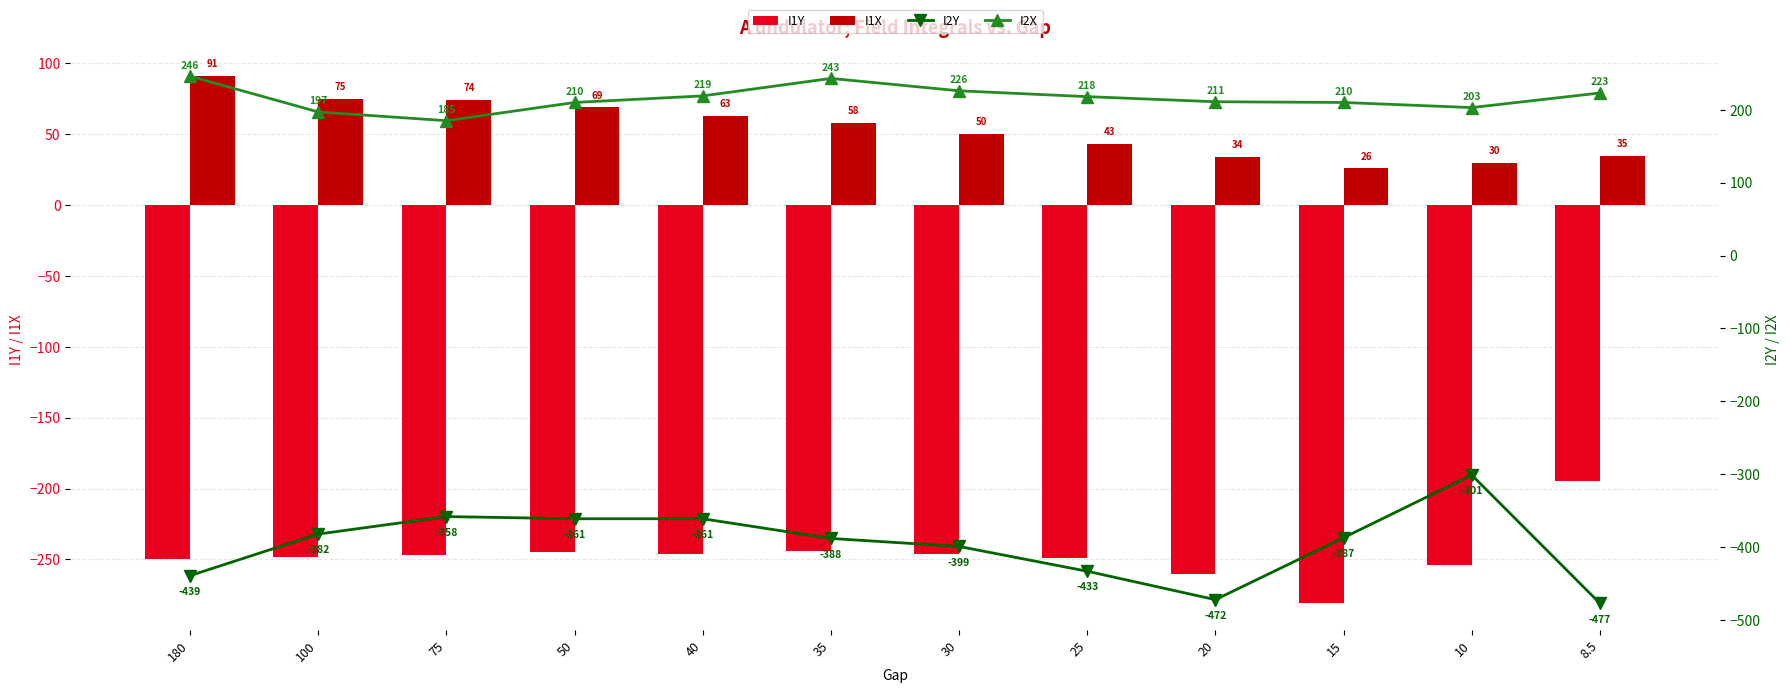

What is the spread (max minus min) of values at 50?

571